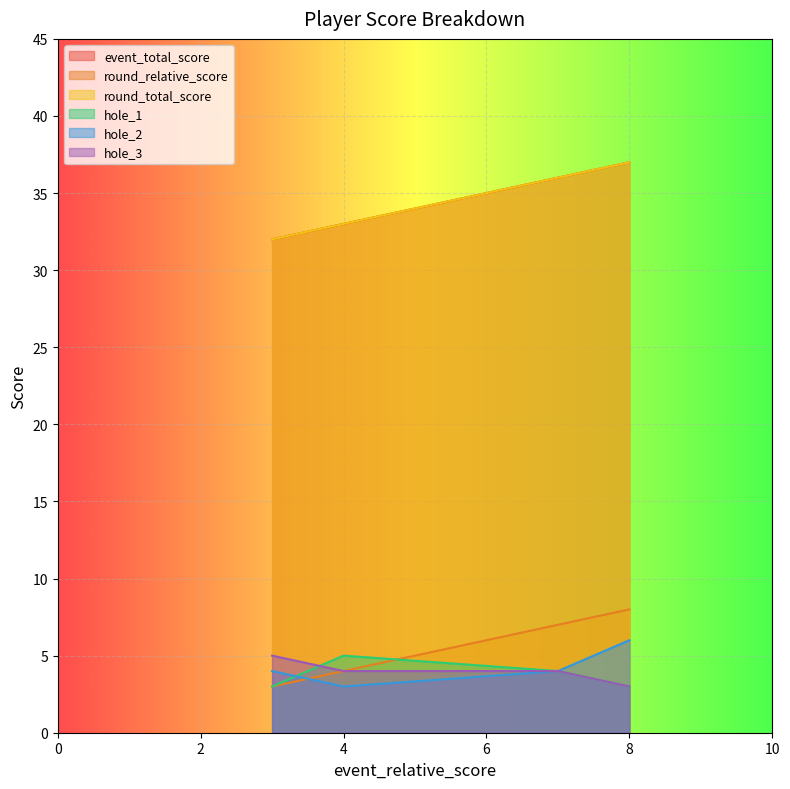

True or false: event_total_score and hole_1 intersect in this chart.

False